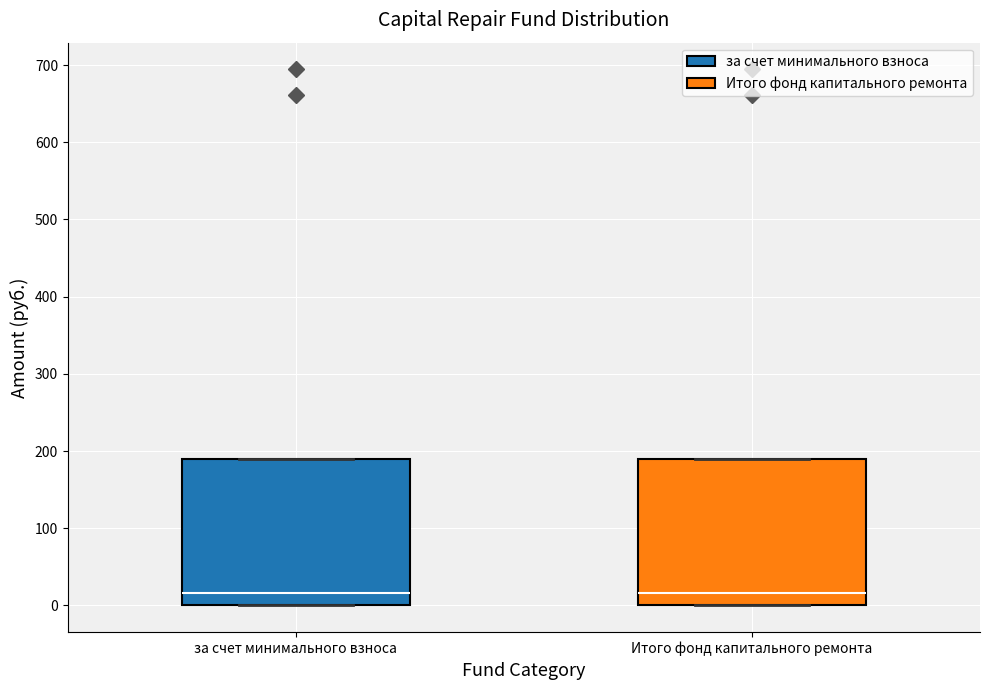

Reading left to right, transcribe this box plot: for each box, give where its median line is, the range the box spans, and where its two whiskers end, as read against the y-axis. The values are not printed on the chart, so give them approximately, as read against the axis.

за счет минимального взноса: median 20, box 0 to 190, whiskers 0 to 190
Итого фонд капитального ремонта: median 20, box 0 to 190, whiskers 0 to 190